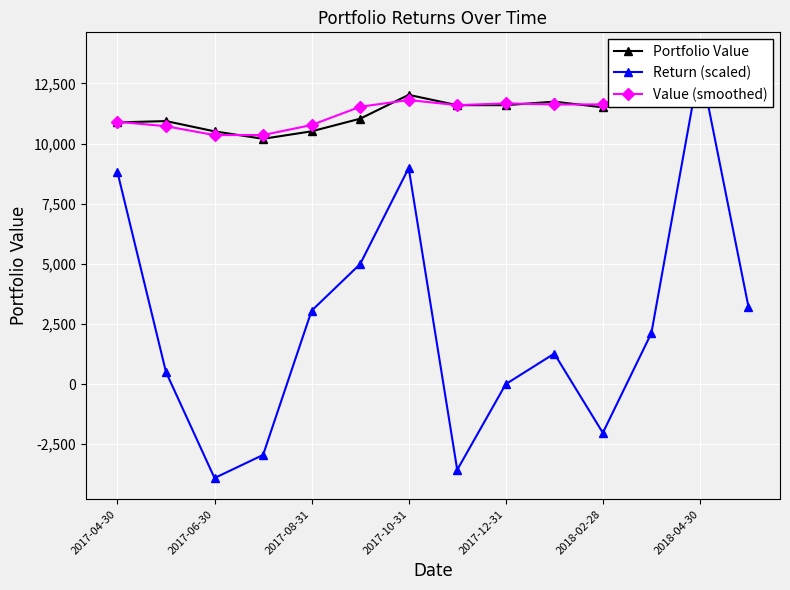

At how many categories does at least one series exceed 4484?

14